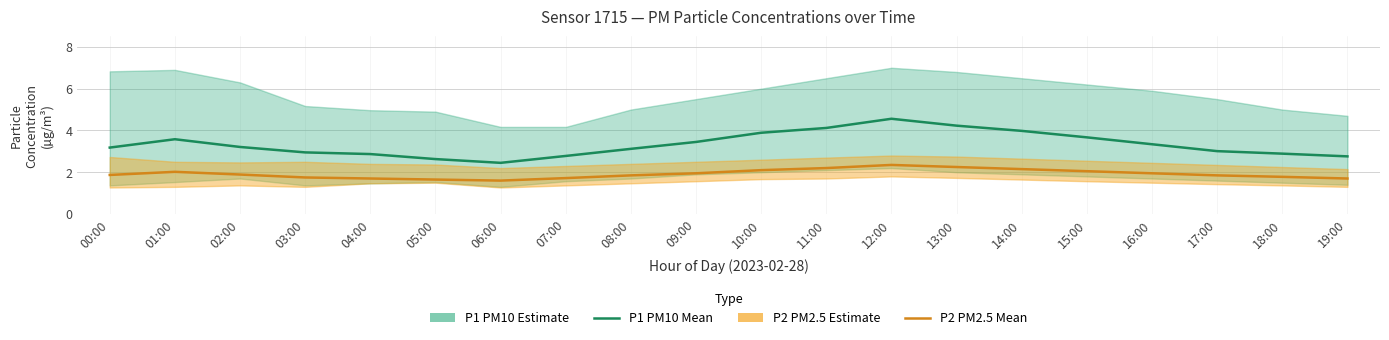

Reading right to left, transcribe all the data shown in this chart.

P1 (PM10): 19:00=2.8	18:00=2.9	17:00=3.0	16:00=3.3	15:00=3.7	14:00=4.0	13:00=4.2	12:00=4.6	11:00=4.1	10:00=3.9	09:00=3.5	08:00=3.1	07:00=2.8	06:00=2.5	05:00=2.6	04:00=2.9	03:00=3.0	02:00=3.2	01:00=3.6	00:00=3.2
P2 (PM2.5): 19:00=1.7	18:00=1.8	17:00=1.9	16:00=1.9	15:00=2.0	14:00=2.1	13:00=2.2	12:00=2.4	11:00=2.2	10:00=2.1	09:00=1.9	08:00=1.9	07:00=1.7	06:00=1.6	05:00=1.6	04:00=1.7	03:00=1.8	02:00=1.9	01:00=2.0	00:00=1.9